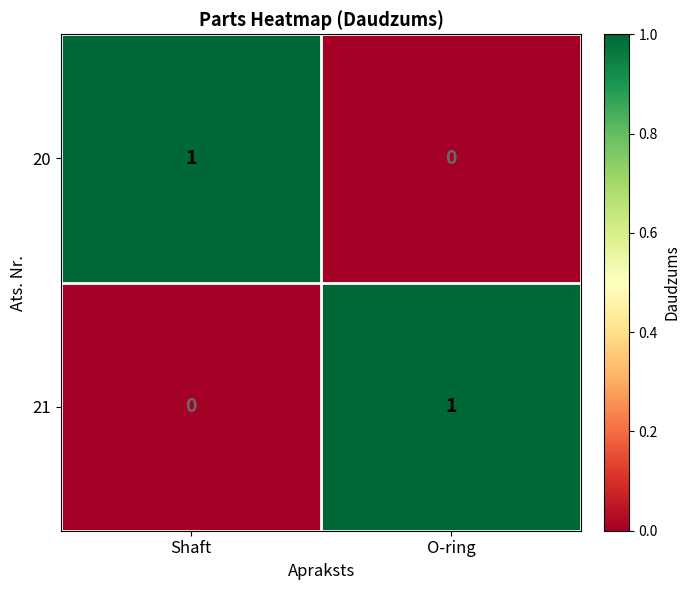

At Shaft, list the series in order from largest to smallest.

20, 21